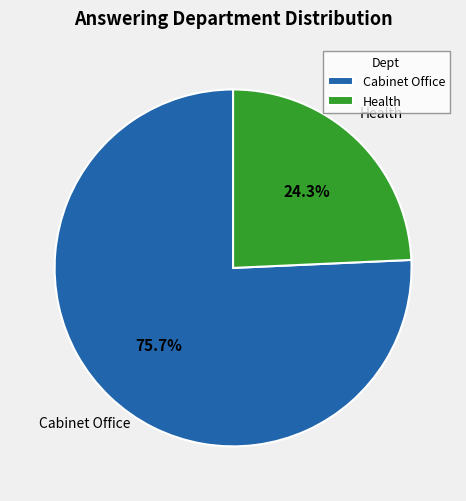

How much of the chart is everything except Health?

75.7%